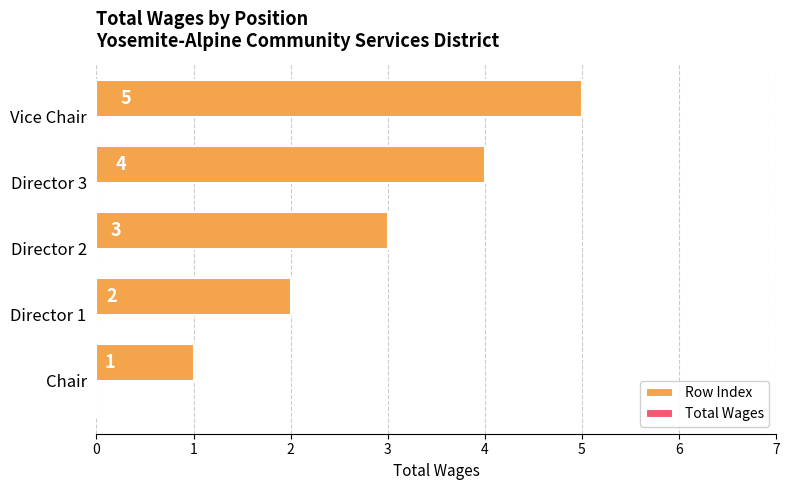

Are the bars grouped side by side (vs. stacked)?

No